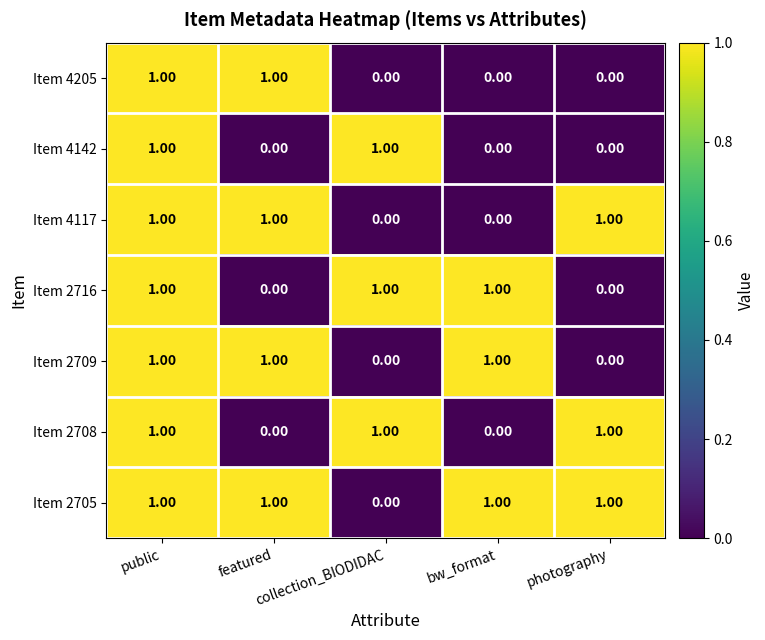

Which series has the largest total across all categories?

Item 2705